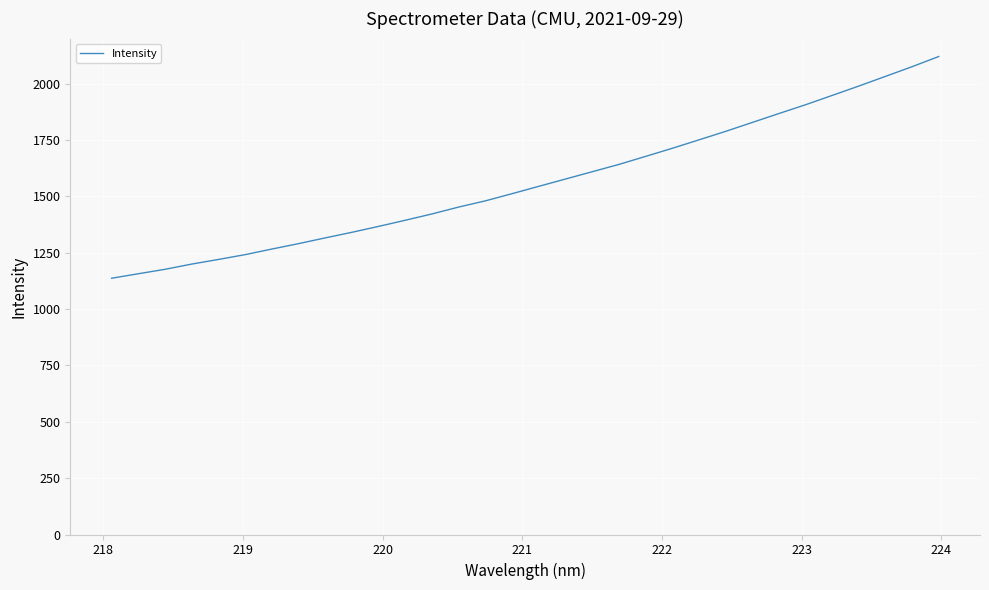

What is the maximum value shown in the chart?

2120.3